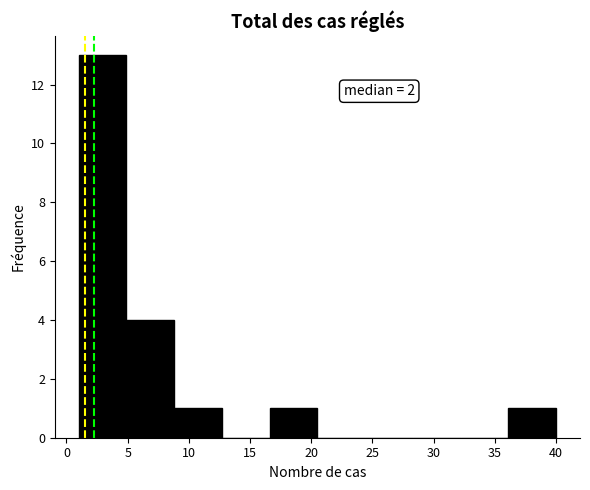

Which range on the x-axis has the tallest bar?

1.0 to 4.9